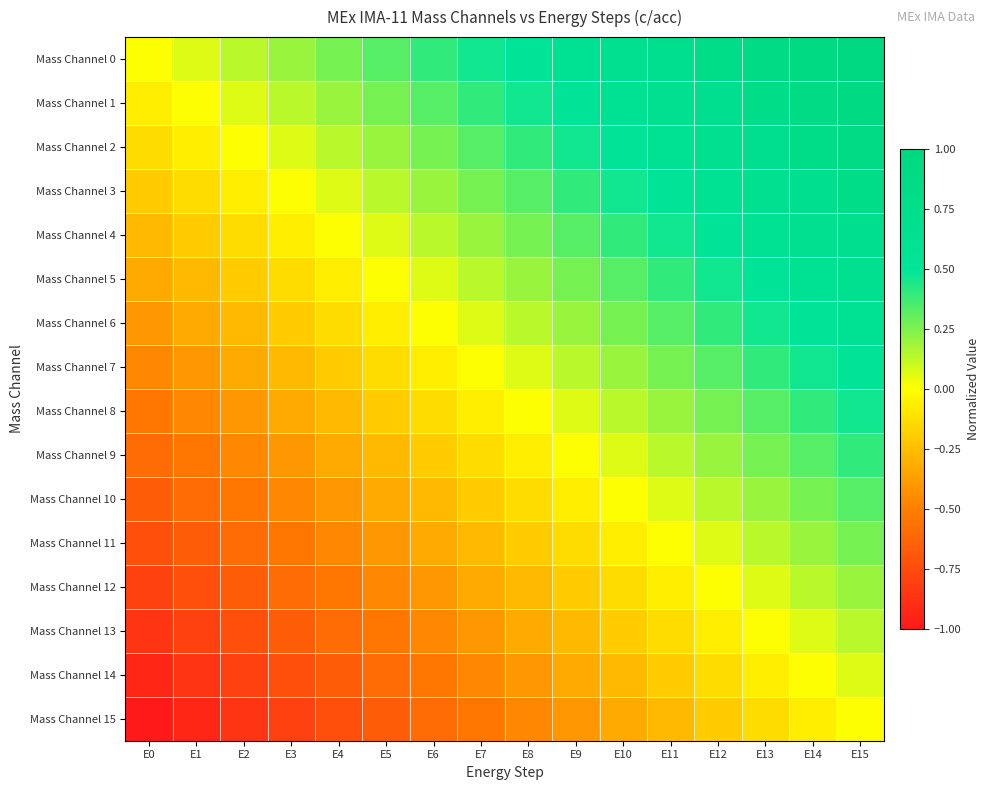

Reading left to right, transcribe all the data shown in this chart.

Mass Channel 0: E0=0.0	E1=0.1	E2=0.1	E3=0.2	E4=0.3	E5=0.3	E6=0.4	E7=0.5	E8=0.5	E9=0.6	E10=0.7	E11=0.7	E12=0.8	E13=0.9	E14=0.9	E15=1.0
Mass Channel 1: E0=-0.1	E1=0.0	E2=0.1	E3=0.1	E4=0.2	E5=0.3	E6=0.3	E7=0.4	E8=0.5	E9=0.5	E10=0.6	E11=0.7	E12=0.7	E13=0.8	E14=0.9	E15=0.9
Mass Channel 2: E0=-0.1	E1=-0.1	E2=0.0	E3=0.1	E4=0.1	E5=0.2	E6=0.3	E7=0.3	E8=0.4	E9=0.5	E10=0.5	E11=0.6	E12=0.7	E13=0.7	E14=0.8	E15=0.9
Mass Channel 3: E0=-0.2	E1=-0.1	E2=-0.1	E3=0.0	E4=0.1	E5=0.1	E6=0.2	E7=0.3	E8=0.3	E9=0.4	E10=0.5	E11=0.5	E12=0.6	E13=0.7	E14=0.7	E15=0.8
Mass Channel 4: E0=-0.3	E1=-0.2	E2=-0.1	E3=-0.1	E4=0.0	E5=0.1	E6=0.1	E7=0.2	E8=0.3	E9=0.3	E10=0.4	E11=0.5	E12=0.5	E13=0.6	E14=0.7	E15=0.7
Mass Channel 5: E0=-0.3	E1=-0.3	E2=-0.2	E3=-0.1	E4=-0.1	E5=0.0	E6=0.1	E7=0.1	E8=0.2	E9=0.3	E10=0.3	E11=0.4	E12=0.5	E13=0.5	E14=0.6	E15=0.7
Mass Channel 6: E0=-0.4	E1=-0.3	E2=-0.3	E3=-0.2	E4=-0.1	E5=-0.1	E6=0.0	E7=0.1	E8=0.1	E9=0.2	E10=0.3	E11=0.3	E12=0.4	E13=0.5	E14=0.5	E15=0.6
Mass Channel 7: E0=-0.5	E1=-0.4	E2=-0.3	E3=-0.3	E4=-0.2	E5=-0.1	E6=-0.1	E7=0.0	E8=0.1	E9=0.1	E10=0.2	E11=0.3	E12=0.3	E13=0.4	E14=0.5	E15=0.5
Mass Channel 8: E0=-0.5	E1=-0.5	E2=-0.4	E3=-0.3	E4=-0.3	E5=-0.2	E6=-0.1	E7=-0.1	E8=0.0	E9=0.1	E10=0.1	E11=0.2	E12=0.3	E13=0.3	E14=0.4	E15=0.5
Mass Channel 9: E0=-0.6	E1=-0.5	E2=-0.5	E3=-0.4	E4=-0.3	E5=-0.3	E6=-0.2	E7=-0.1	E8=-0.1	E9=0.0	E10=0.1	E11=0.1	E12=0.2	E13=0.3	E14=0.3	E15=0.4
Mass Channel 10: E0=-0.7	E1=-0.6	E2=-0.5	E3=-0.5	E4=-0.4	E5=-0.3	E6=-0.3	E7=-0.2	E8=-0.1	E9=-0.1	E10=0.0	E11=0.1	E12=0.1	E13=0.2	E14=0.3	E15=0.3
Mass Channel 11: E0=-0.7	E1=-0.7	E2=-0.6	E3=-0.5	E4=-0.5	E5=-0.4	E6=-0.3	E7=-0.3	E8=-0.2	E9=-0.1	E10=-0.1	E11=0.0	E12=0.1	E13=0.1	E14=0.2	E15=0.3
Mass Channel 12: E0=-0.8	E1=-0.7	E2=-0.7	E3=-0.6	E4=-0.5	E5=-0.5	E6=-0.4	E7=-0.3	E8=-0.3	E9=-0.2	E10=-0.1	E11=-0.1	E12=0.0	E13=0.1	E14=0.1	E15=0.2
Mass Channel 13: E0=-0.9	E1=-0.8	E2=-0.7	E3=-0.7	E4=-0.6	E5=-0.5	E6=-0.5	E7=-0.4	E8=-0.3	E9=-0.3	E10=-0.2	E11=-0.1	E12=-0.1	E13=0.0	E14=0.1	E15=0.1
Mass Channel 14: E0=-0.9	E1=-0.9	E2=-0.8	E3=-0.7	E4=-0.7	E5=-0.6	E6=-0.5	E7=-0.5	E8=-0.4	E9=-0.3	E10=-0.3	E11=-0.2	E12=-0.1	E13=-0.1	E14=0.0	E15=0.1
Mass Channel 15: E0=-1.0	E1=-0.9	E2=-0.9	E3=-0.8	E4=-0.7	E5=-0.7	E6=-0.6	E7=-0.5	E8=-0.5	E9=-0.4	E10=-0.3	E11=-0.3	E12=-0.2	E13=-0.1	E14=-0.1	E15=0.0